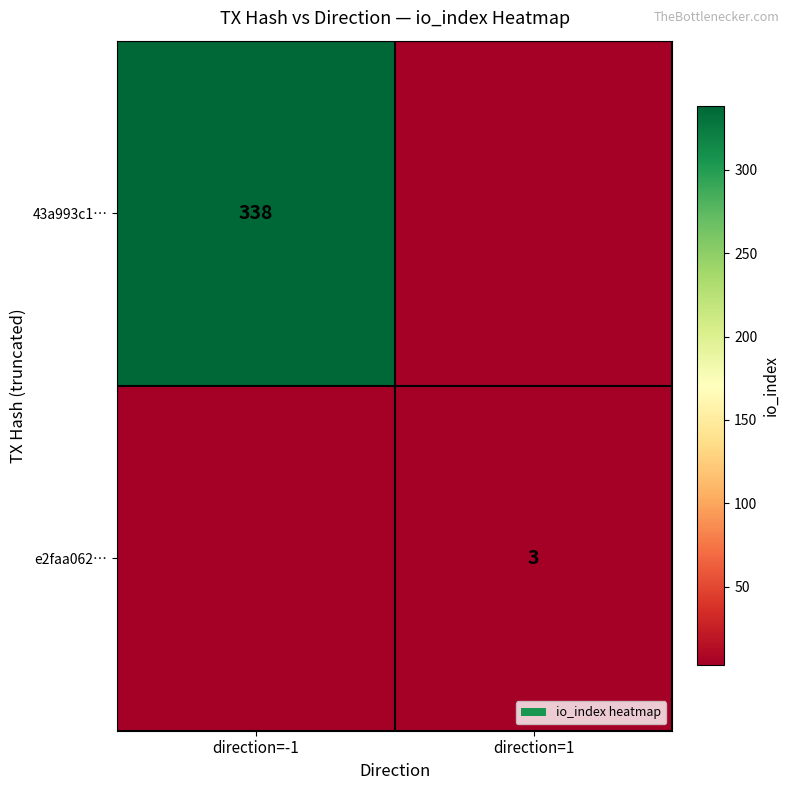

At which category is the sum across all series the highest?

direction=-1